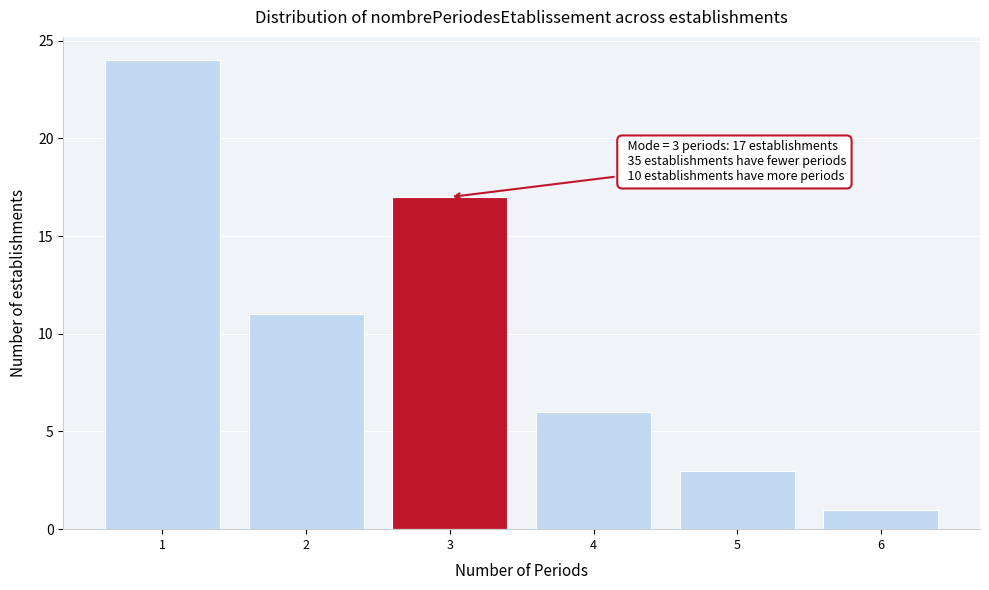

Over which range of the x-axis is the bar tallest?

0.5 to 1.5